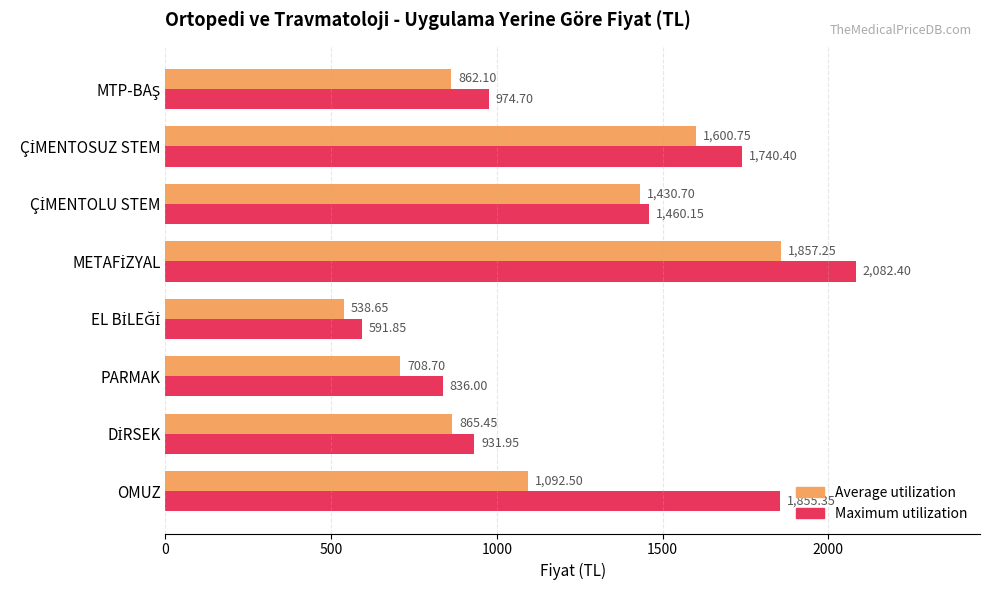

At which label is Average utilization closest to 1197?

OMUZ